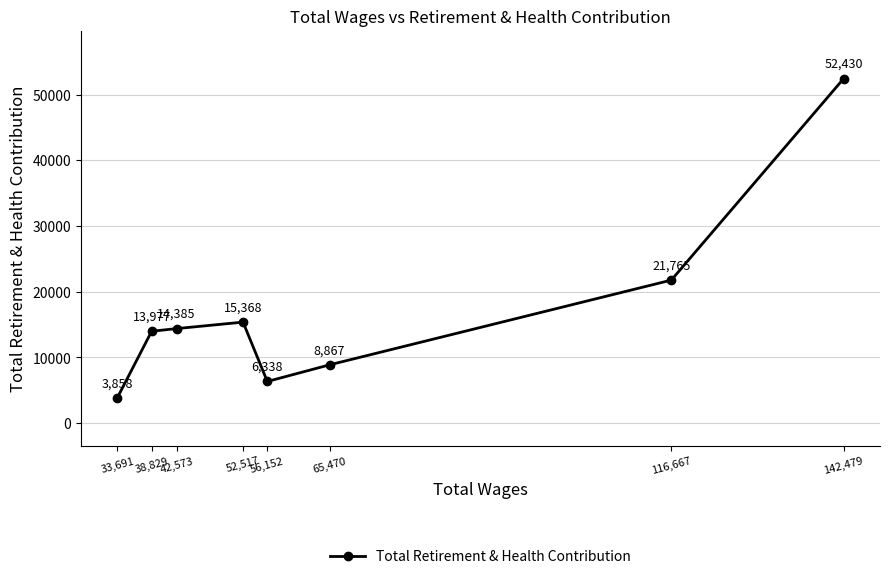

What is the average value?

17124